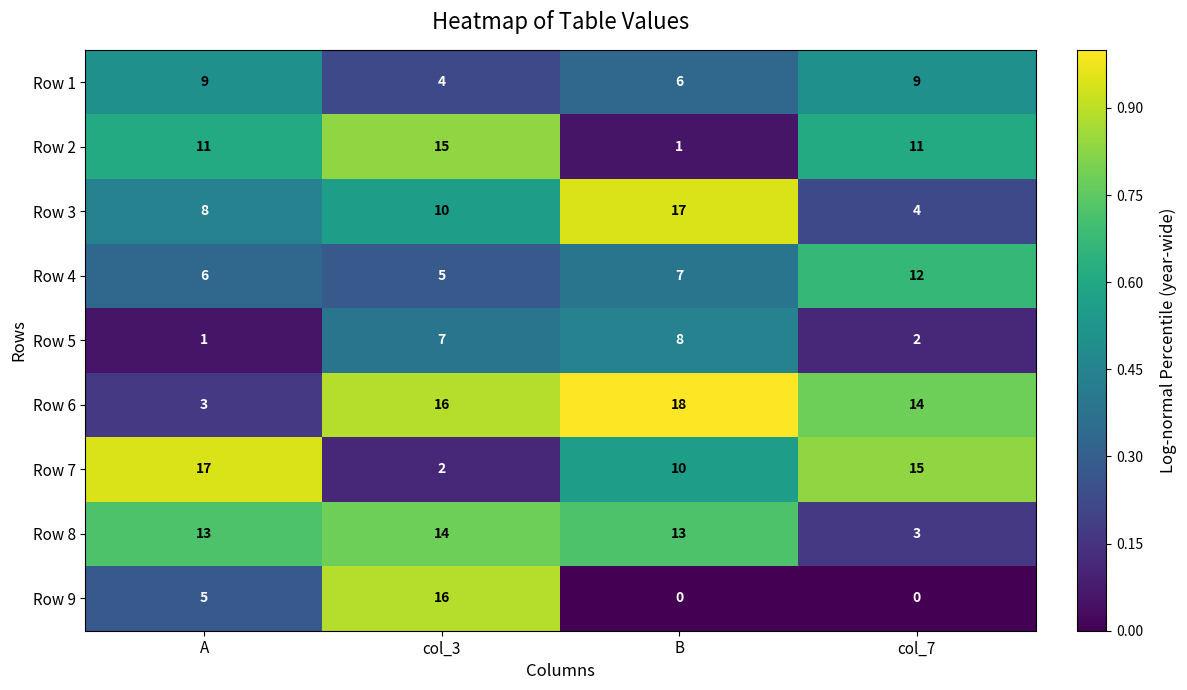

Which series has the largest range (max minus min)?

Row 9